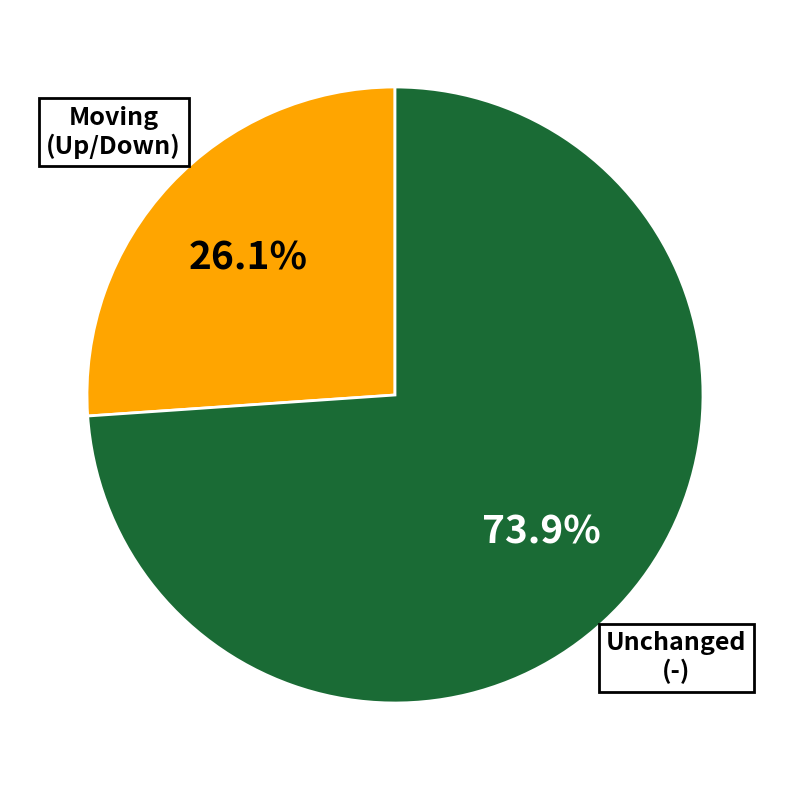

Is there any slice that represents more than half of the pie?

Yes